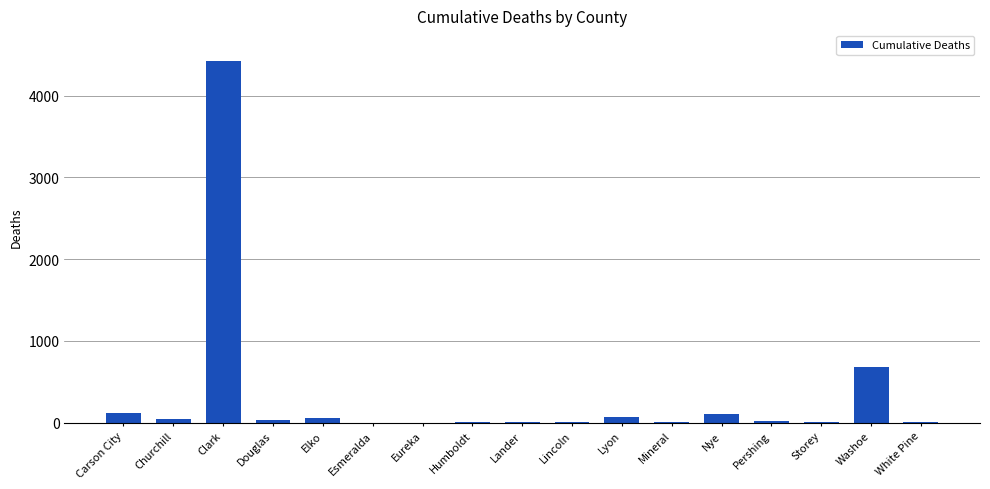

What is the greatest value displayed?

4424